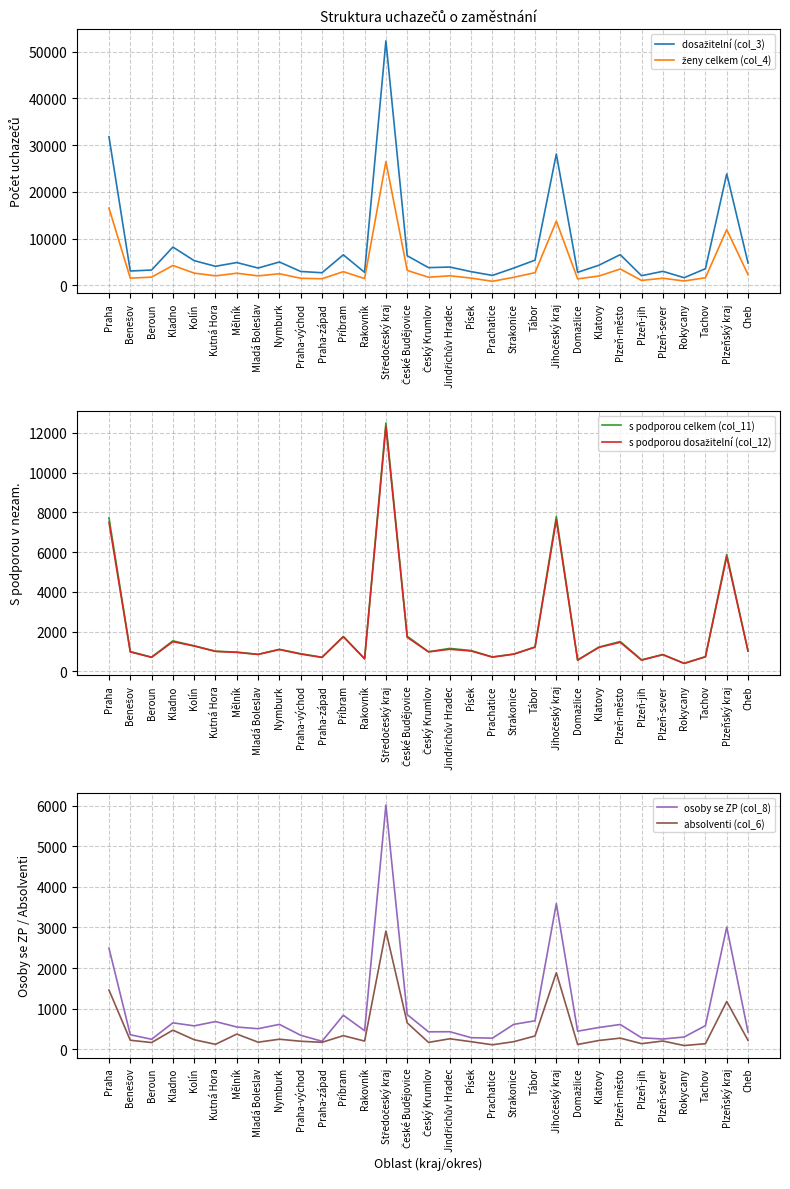

How many categories are shown in the chart?

31